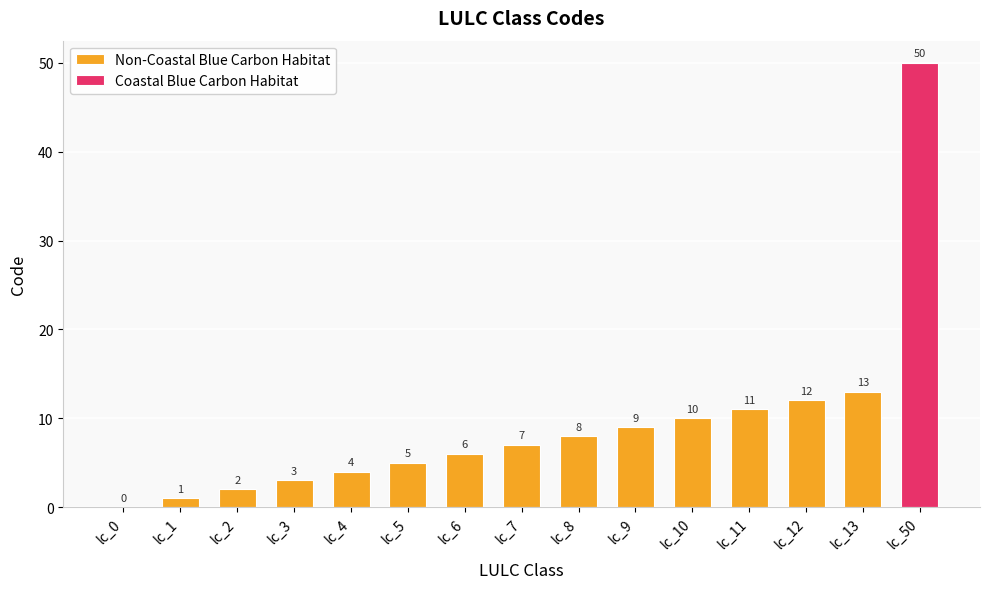

Read the Non-Coastal Blue Carbon Habitat value at lc_5.

5